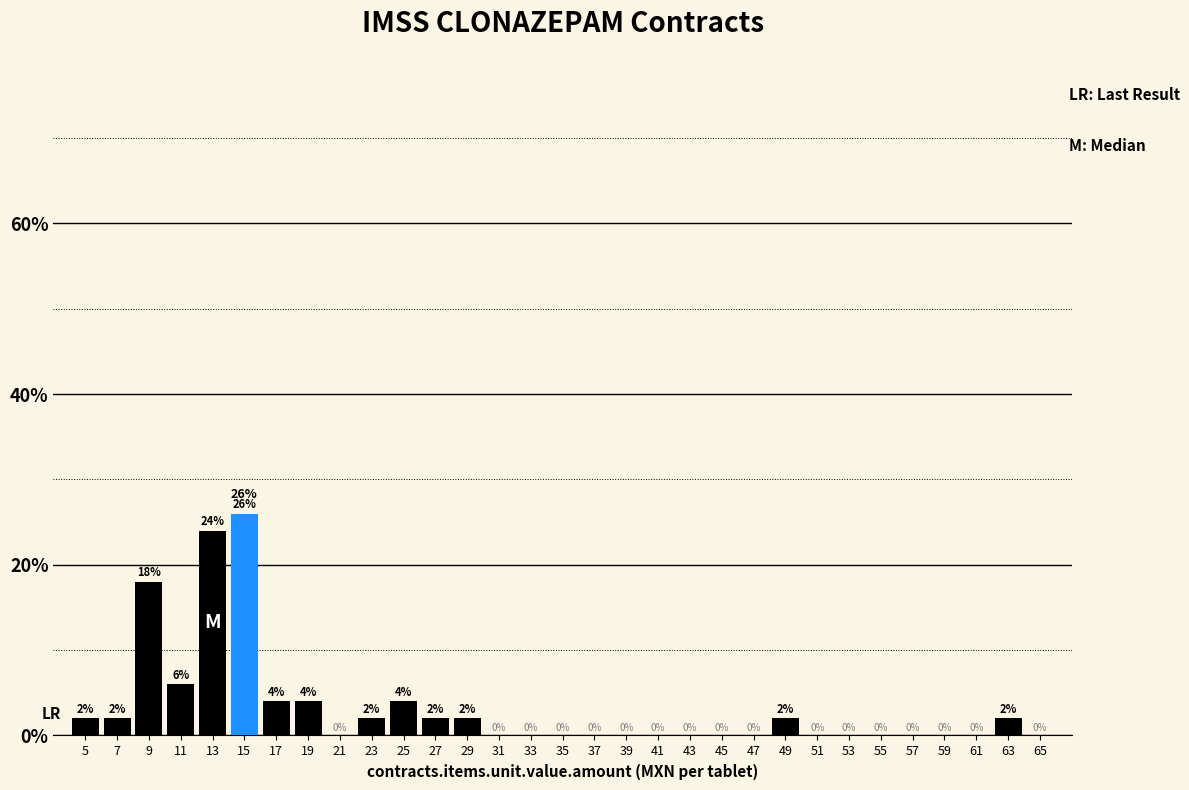

Reading left to right, list every bar in this chart as the range it spans on the x-axis followed by its height.

4 to 6: 2
6 to 8: 2
8 to 10: 18
10 to 12: 6
12 to 14: 24
14 to 16: 26
16 to 18: 4
18 to 20: 4
20 to 22: 0
22 to 24: 2
24 to 26: 4
26 to 28: 2
28 to 30: 2
30 to 32: 0
32 to 34: 0
34 to 36: 0
36 to 38: 0
38 to 40: 0
40 to 42: 0
42 to 44: 0
44 to 46: 0
46 to 48: 0
48 to 50: 2
50 to 52: 0
52 to 54: 0
54 to 56: 0
56 to 58: 0
58 to 60: 0
60 to 62: 0
62 to 64: 2
64 to 66: 0